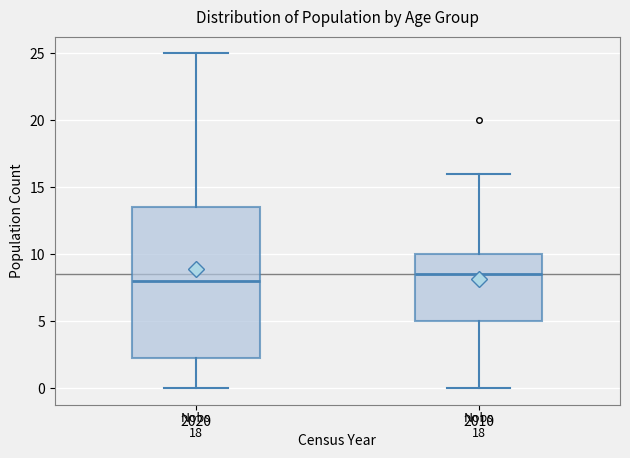

Reading left to right, transcribe this box plot: for each box, give where its median line is, the range the box spans, and where its two whiskers end, as read against the y-axis. The values are not printed on the chart, so give them approximately, as read against the axis.

2020: median 8.0, box 2.5 to 13.5, whiskers 0.0 to 25.0
2010: median 8.5, box 5.0 to 10.0, whiskers 0.0 to 16.0